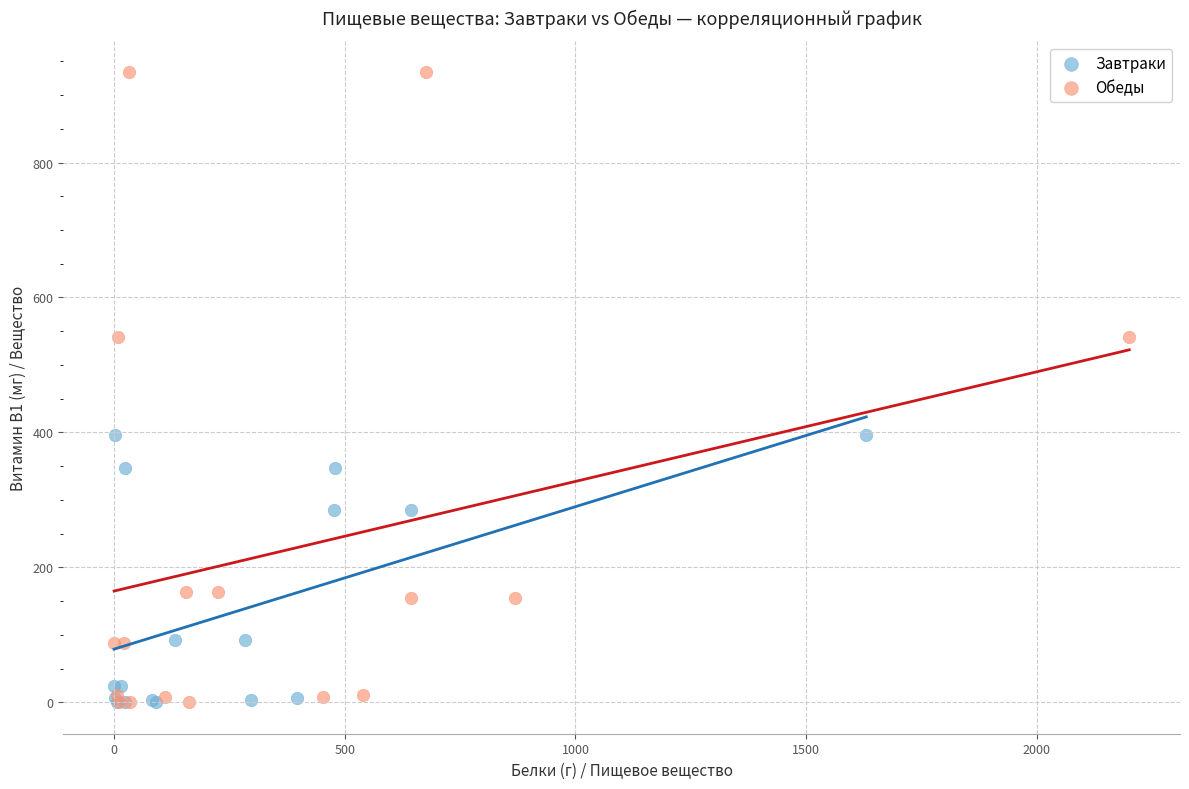

Which series reaches the maximum Y coordinate?

Обеды